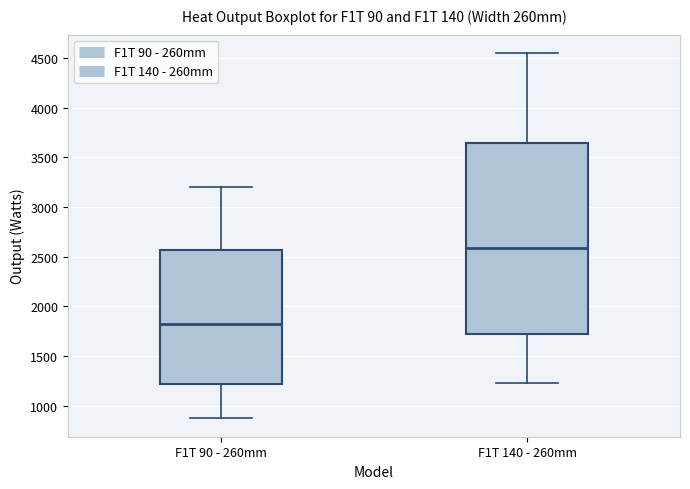

Which box has the lowest median line?

F1T 90 - 260mm